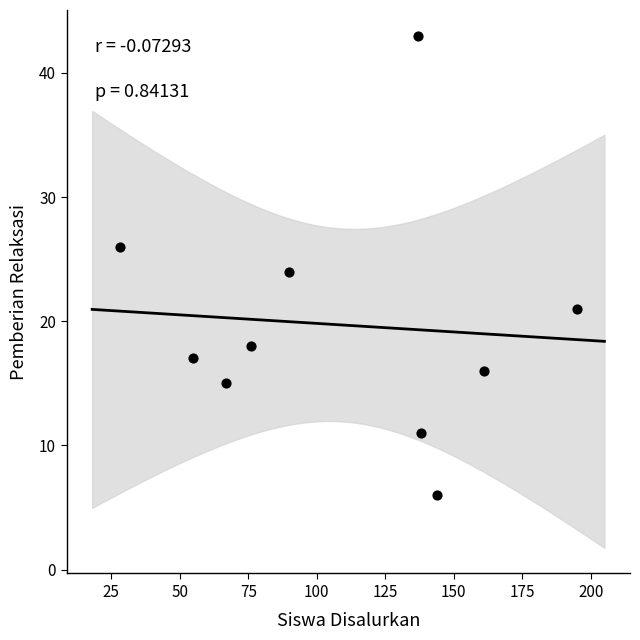

What is the range of Y values (max minus min)?

37